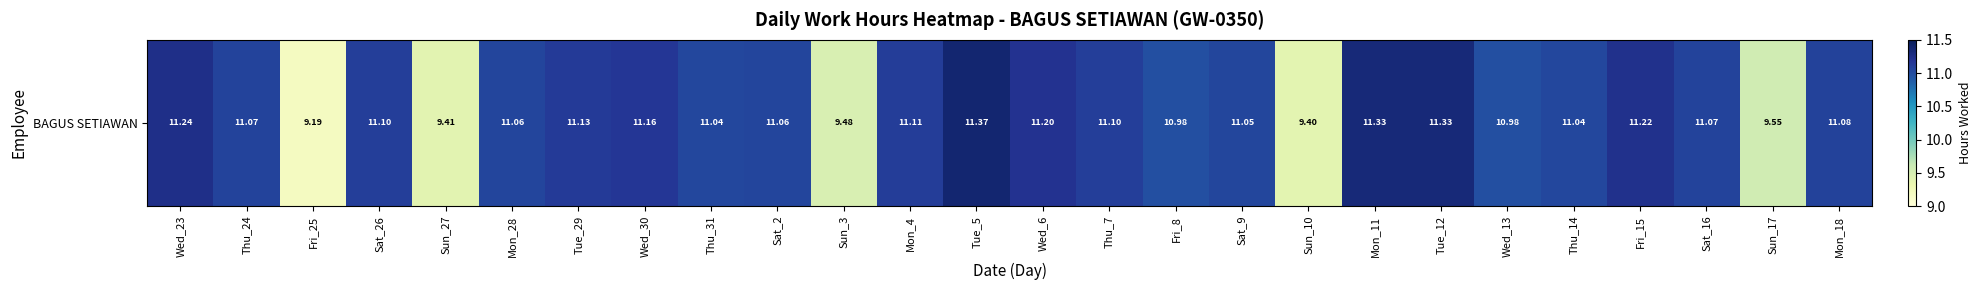

How many data points does each series have?

26